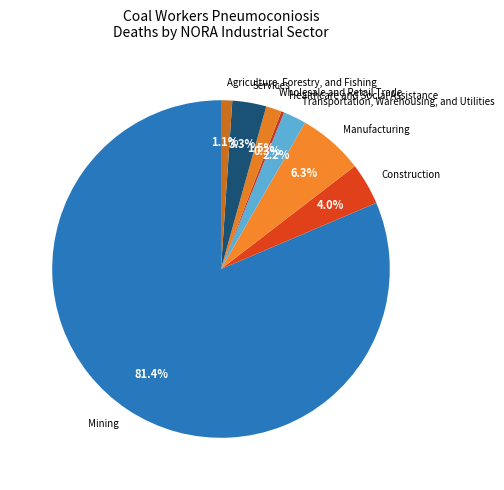

To the nearest percent, what is the average slice percentage?

12%